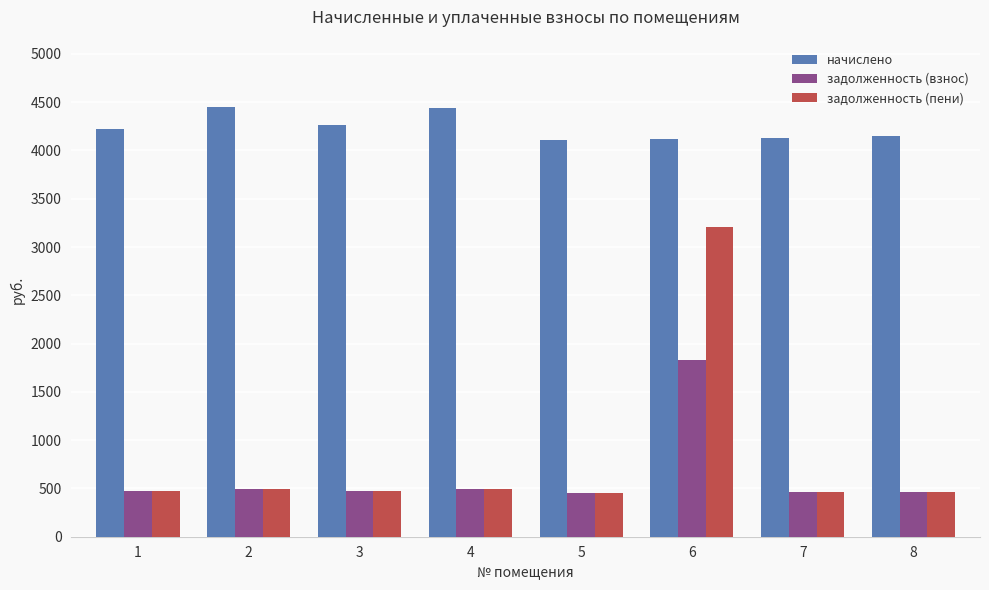

True or false: задолженность (взнос) has a value of 468.9 at 1.

True